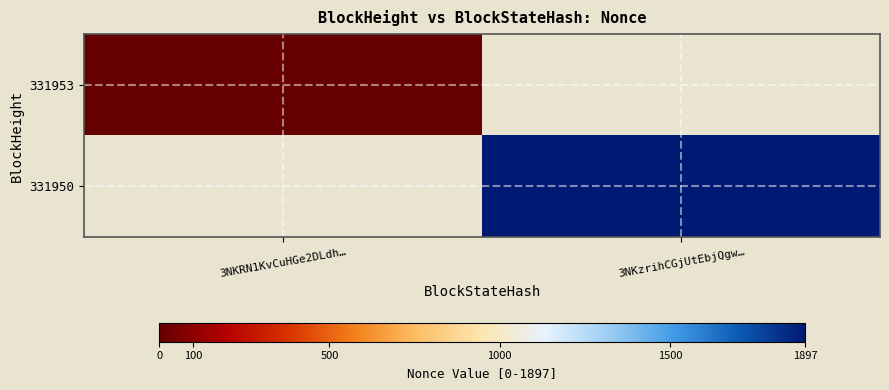

List the labels in order of 331953 value, largest first.

3NKRN1KvCuHGe2DLdh…, 3NKzrihCGjUtEbjQgw…